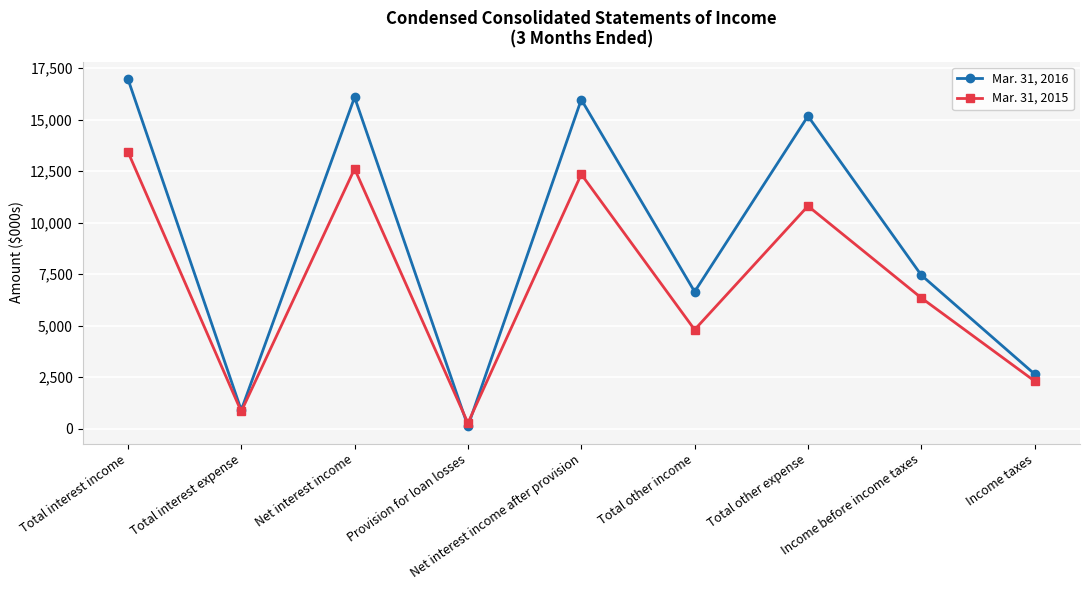

What is the difference between the maximum and minimum values in the Mar. 31, 2016 series?

16866